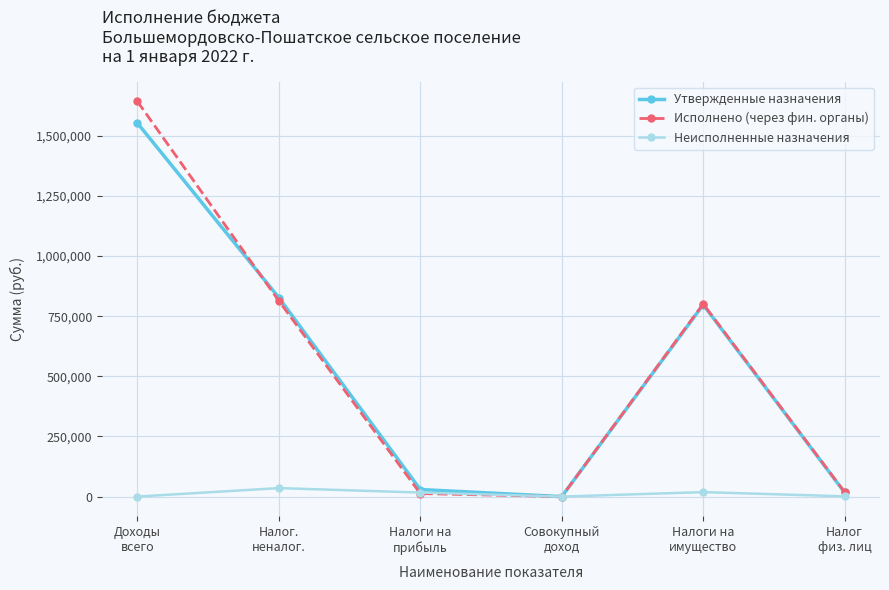

Count the number of data series in this chart.

3